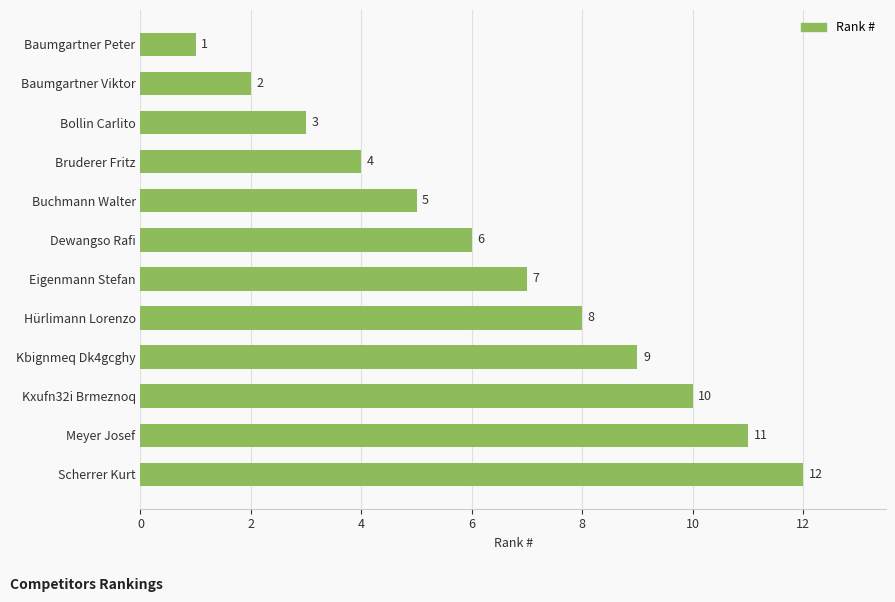

What is the difference between the second highest and second lowest values?

9